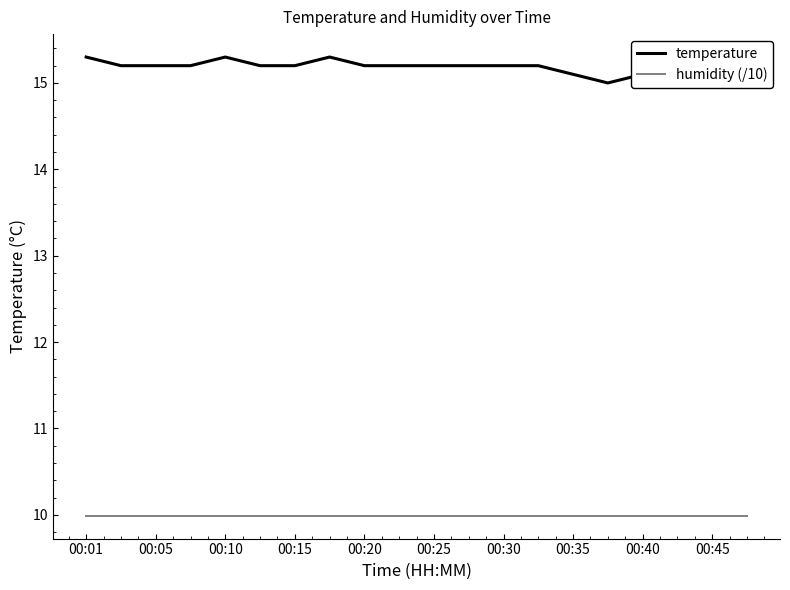

What is the difference between the maximum and minimum values in the temperature series?

0.3